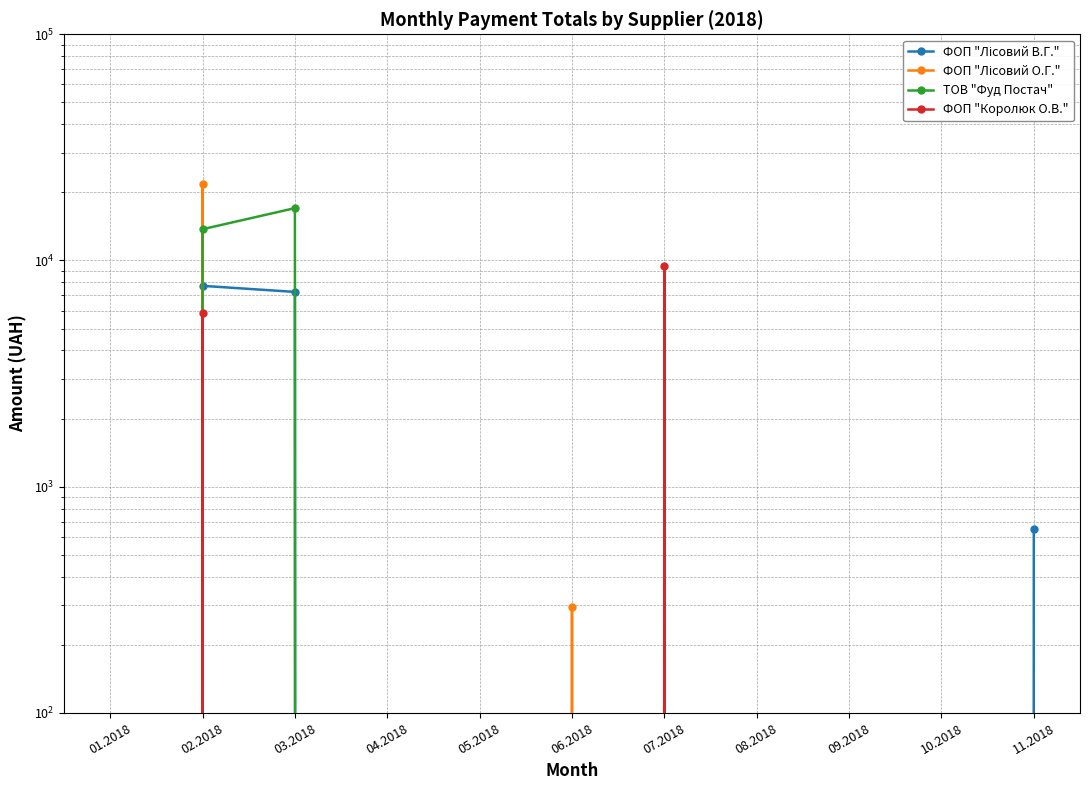

True or false: ФОП "Королюк О.В." has a value of 3248.9 at 05.2018.

False